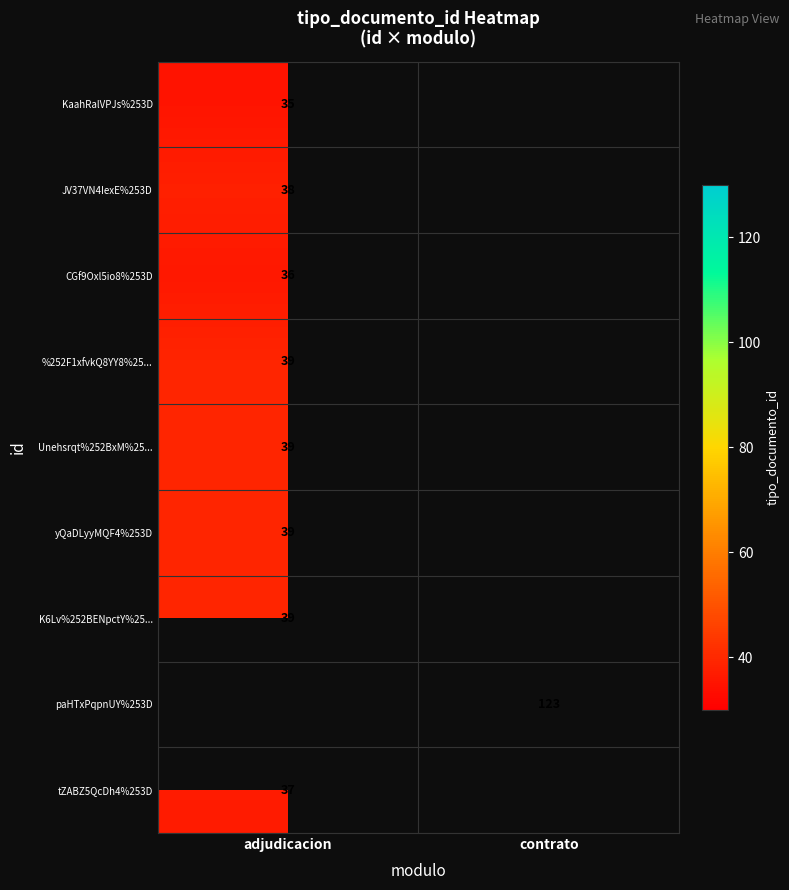

True or false: Unehsrqt%252BxM%25... has a value of 63.9 at adjudicacion.

False